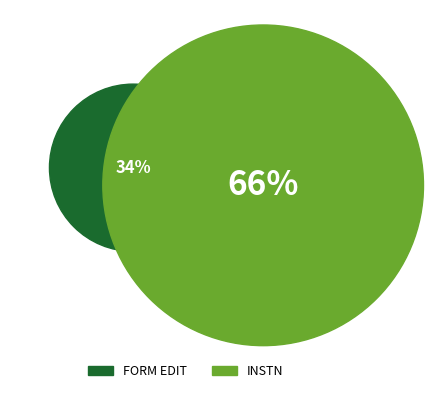

Is there a majority slice in this chart?

Yes